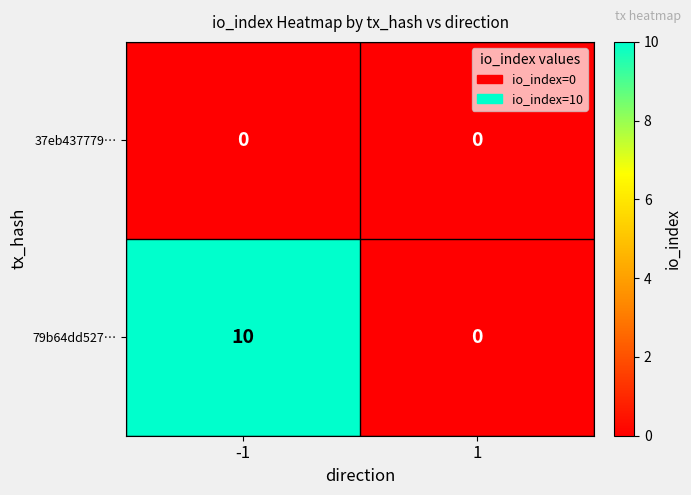

Which series has the widest spread of values?

79b64dd527…